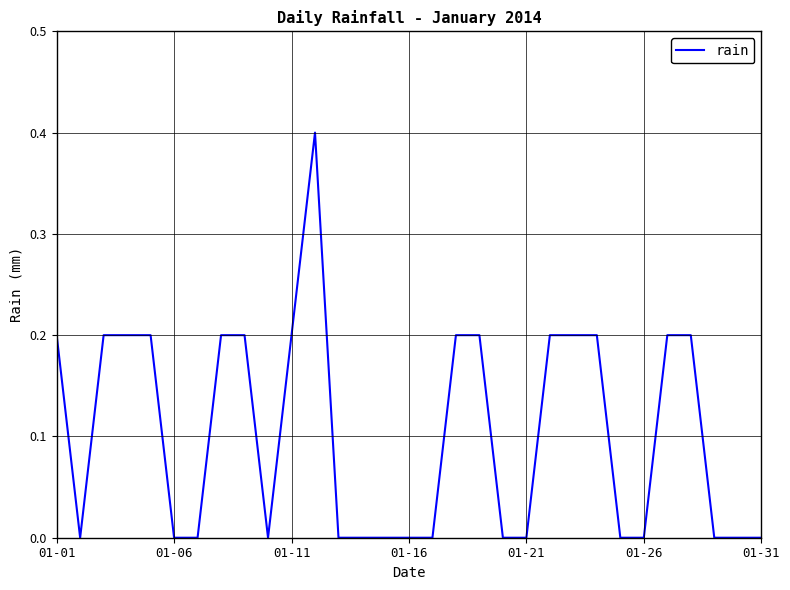

How many values are between 0 and 1?

31